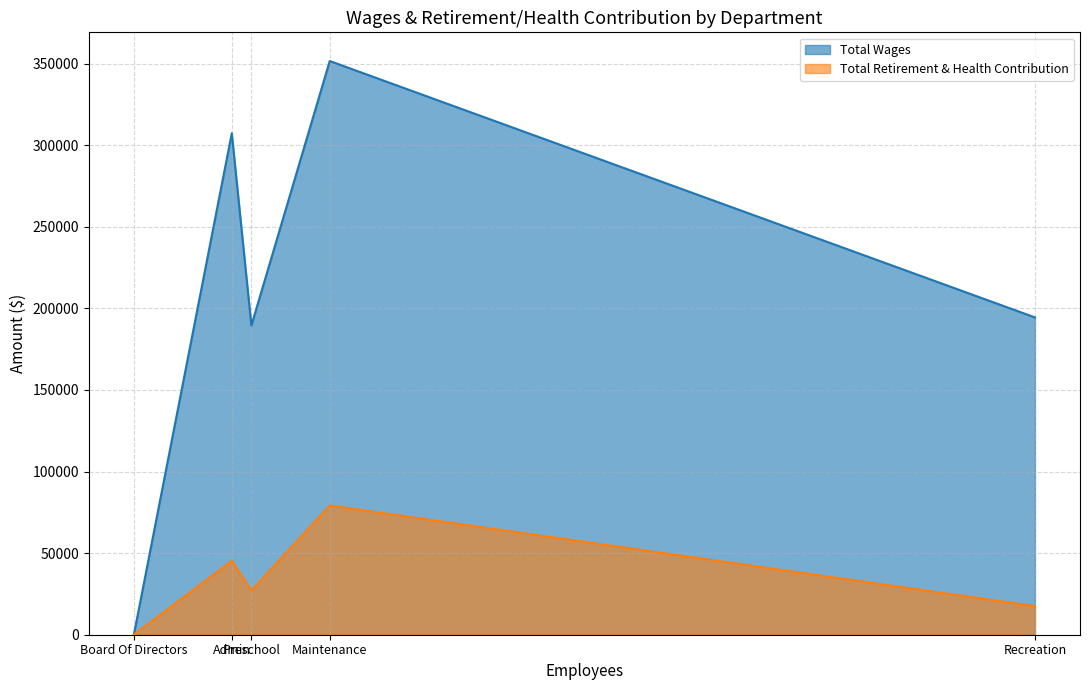

True or false: Total Retirement & Health Contribution and Total Wages intersect in this chart.

False